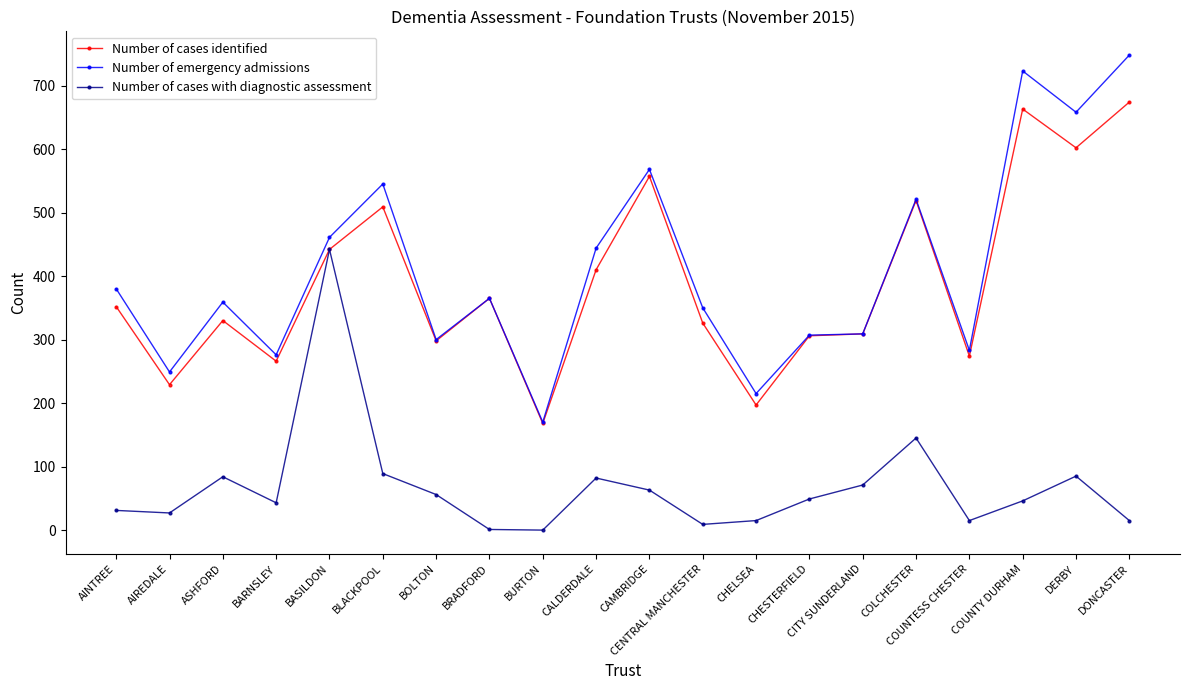

The Number of cases identified series shows 168 at BURTON. True or false?

True